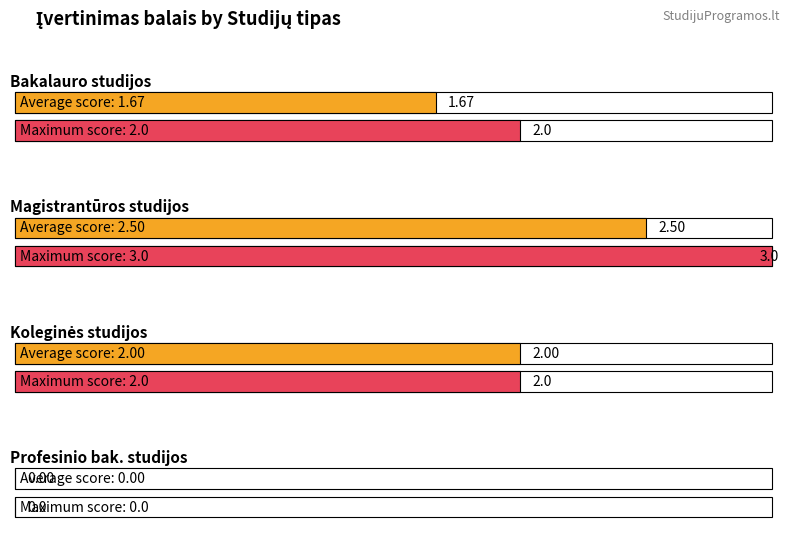

Is the value of Profesinio bakalauro studijos at 12 greater than the value of Magistrantūros studijos at Bakalauro studijos?

No